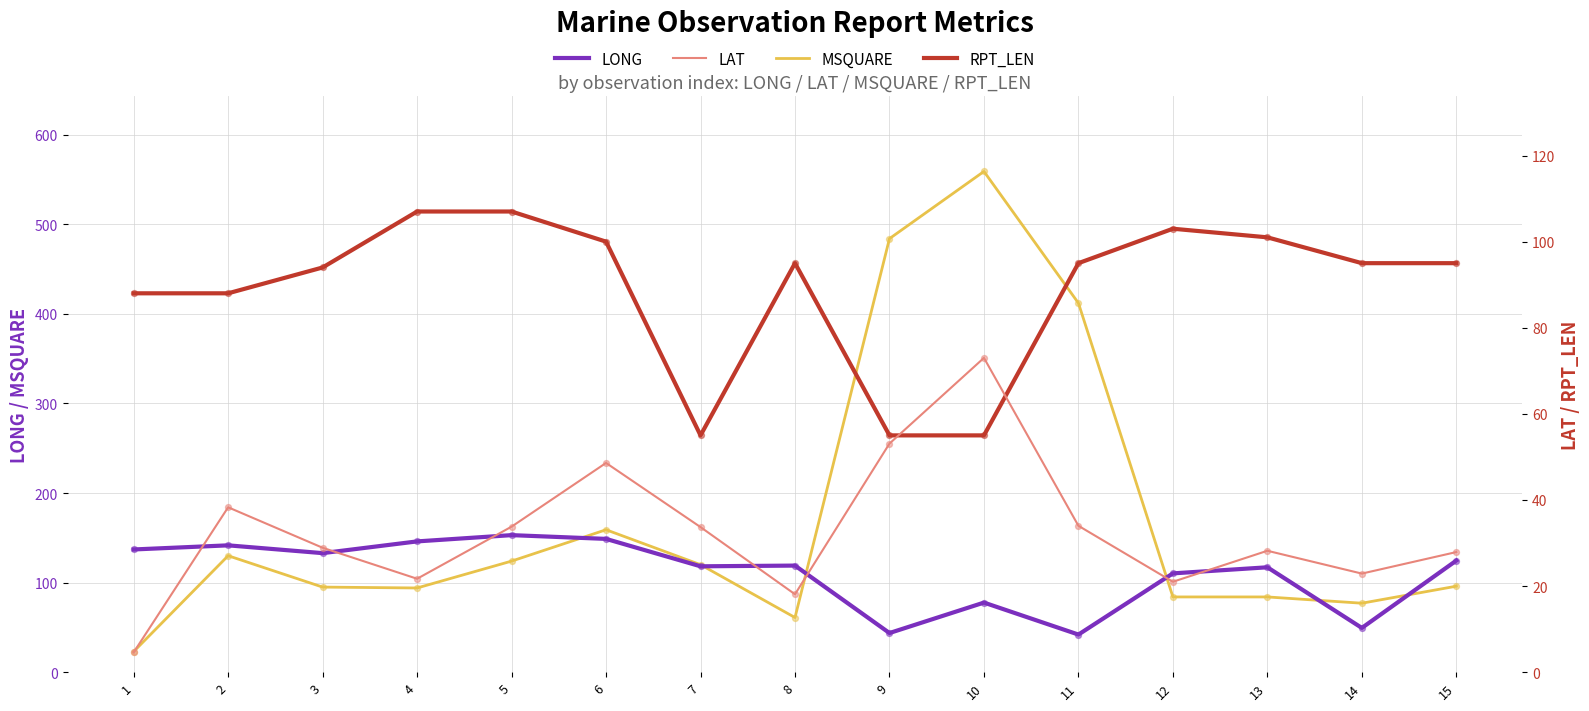

What is the total value across all series at 15?

343.5